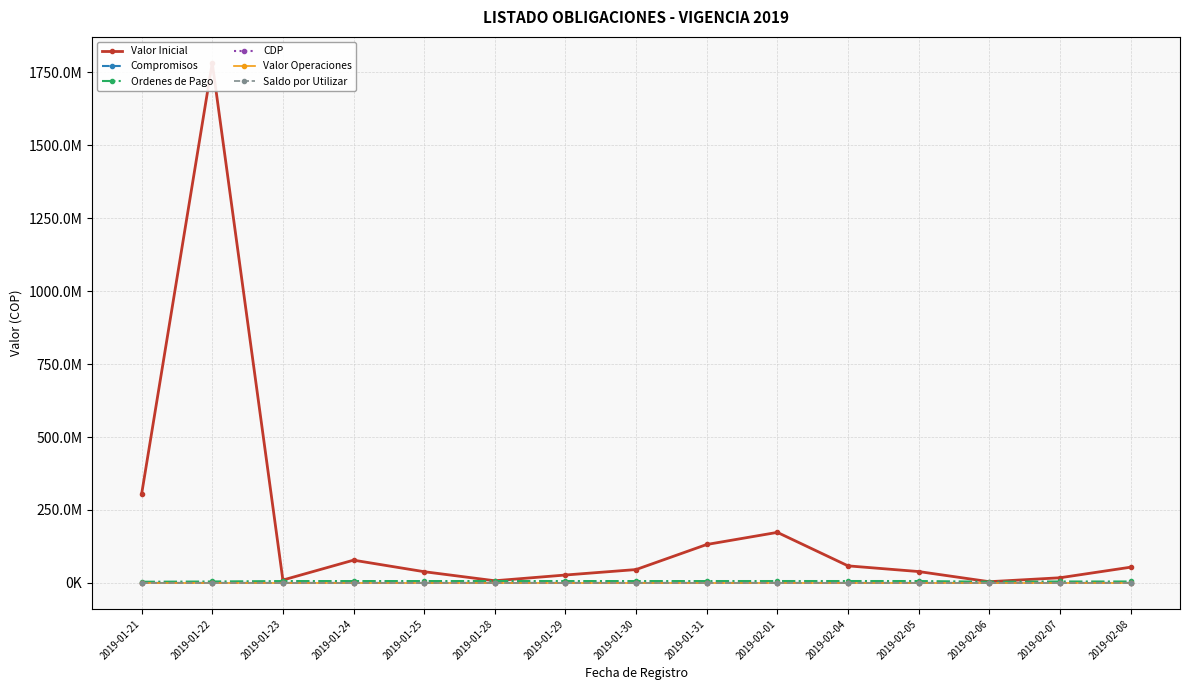

What is the difference between the Valor Inicial values at 2019-01-22 and 2019-02-06?

1777604270